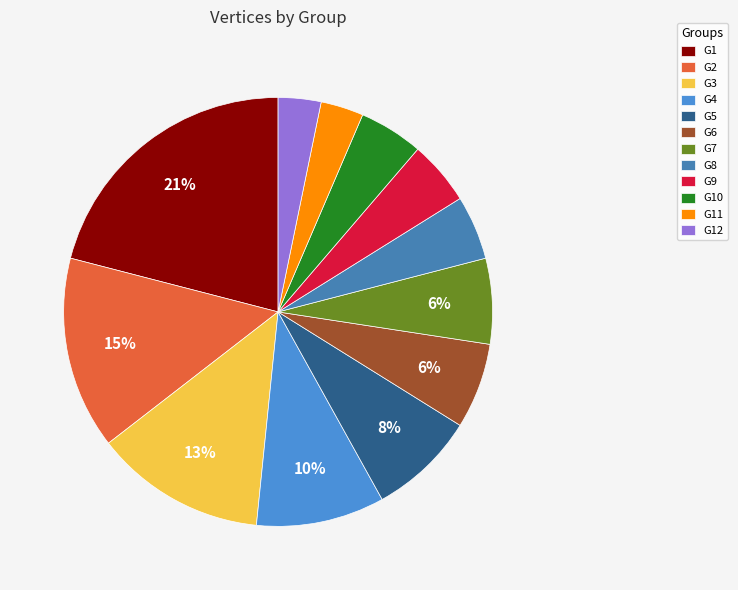

Is there any slice that represents more than half of the pie?

No